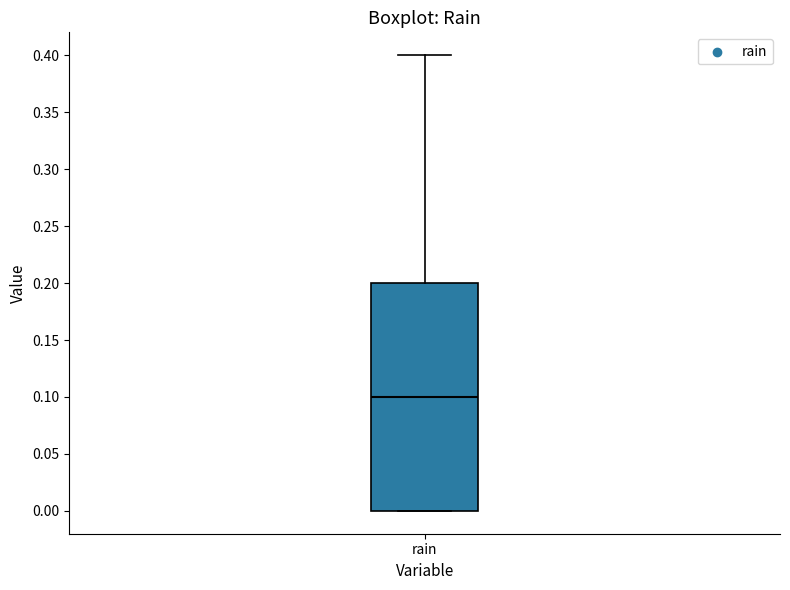

Transcribe this box plot: give where the median line is, the range the box spans, and where the two whiskers end, as read against the y-axis. The values are not printed on the chart, so give them approximately, as read against the axis.

median 0.1, box 0.0 to 0.2, whiskers 0.0 to 0.4